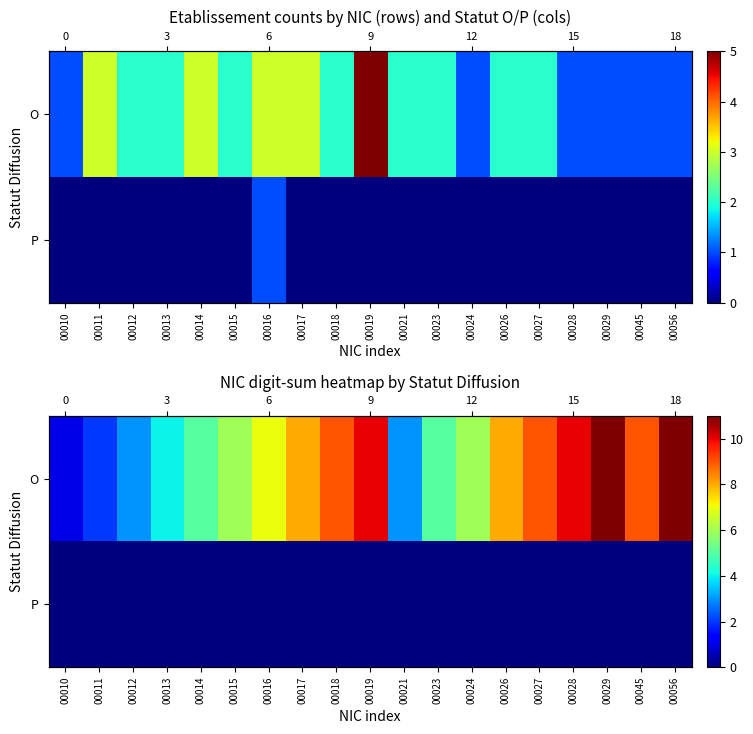

What is the total value across all series at 00015?

6